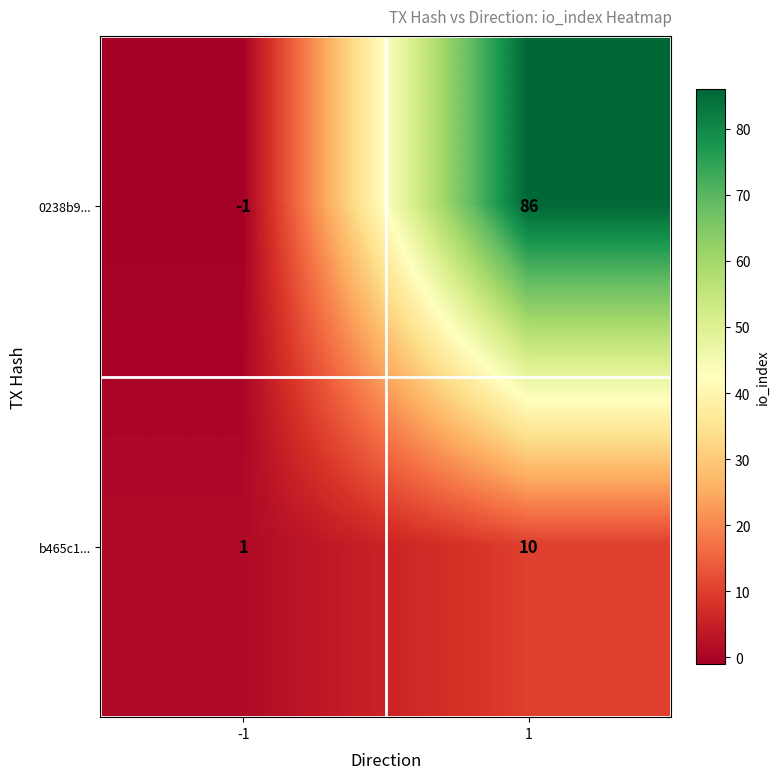

At how many categories does at least one series exceed 80?

1